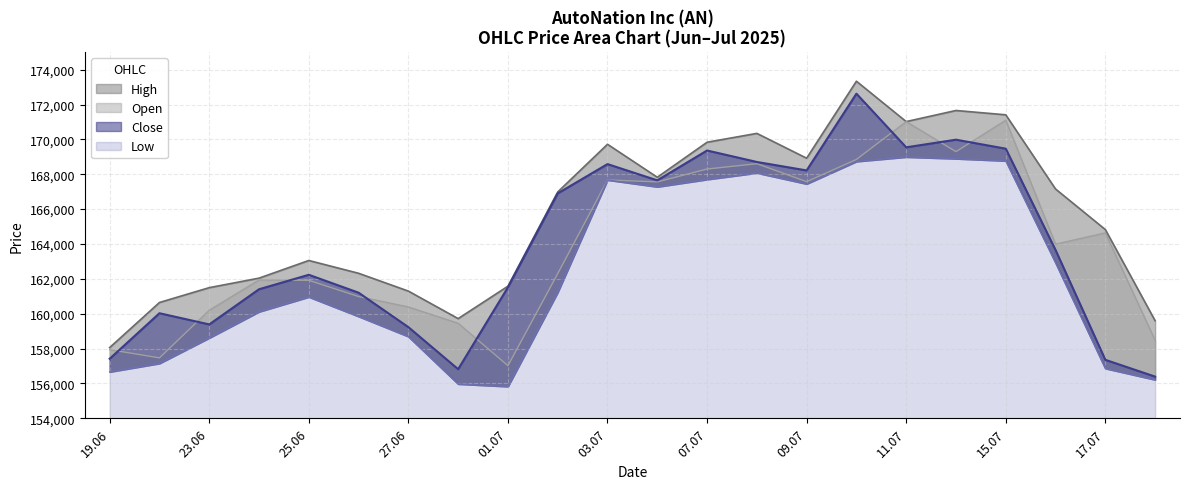

True or false: High and Open intersect in this chart.

False